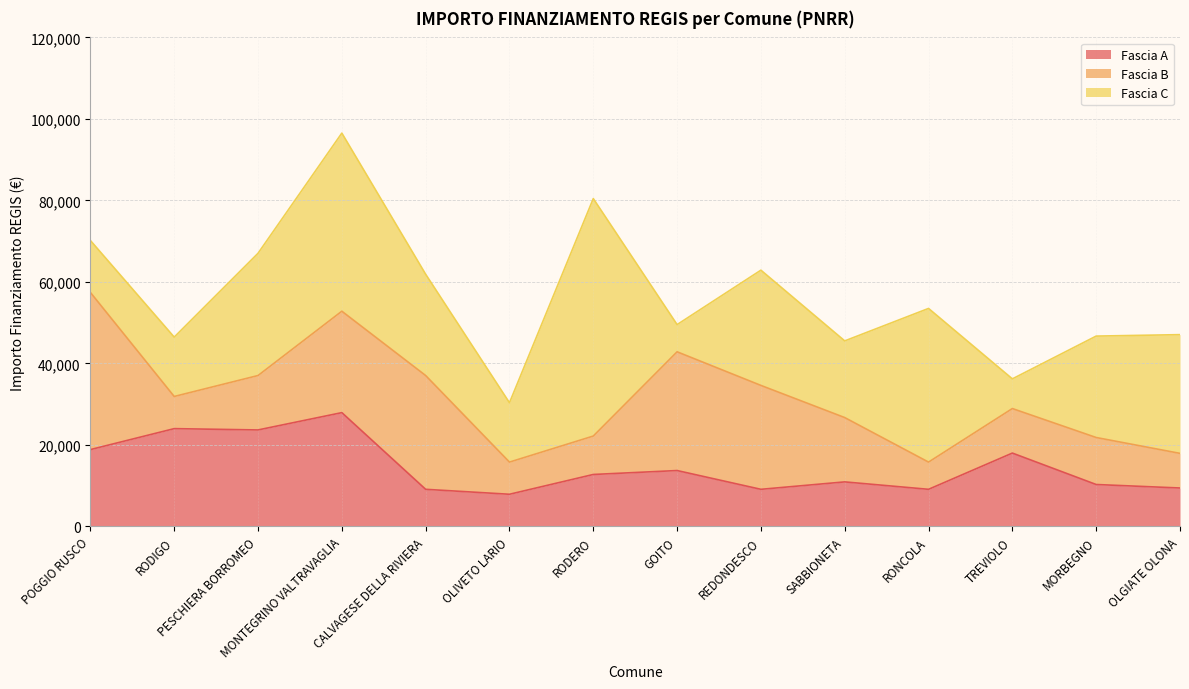

Where is the first local maximum for Fascia C?

MONTEGRINO VALTRAVAGLIA